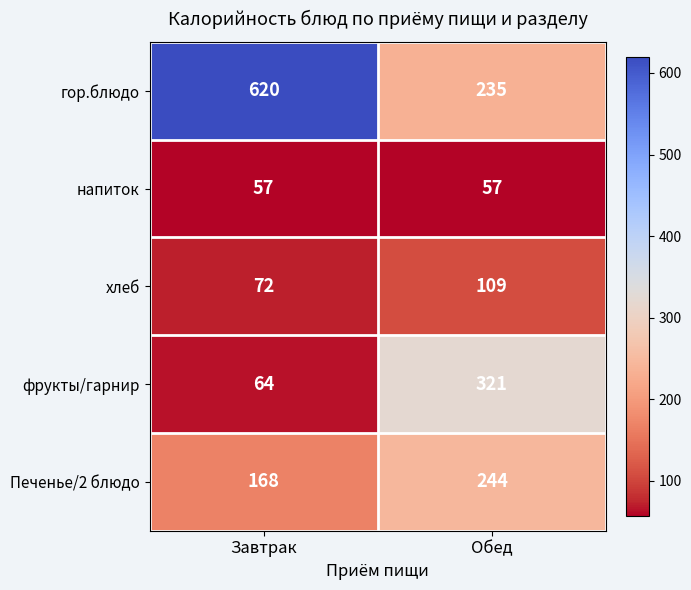

Rank the series by their maximum value, from highest to lowest.

гор.блюдо, фрукты/гарнир, Печенье/2 блюдо, хлеб, напиток